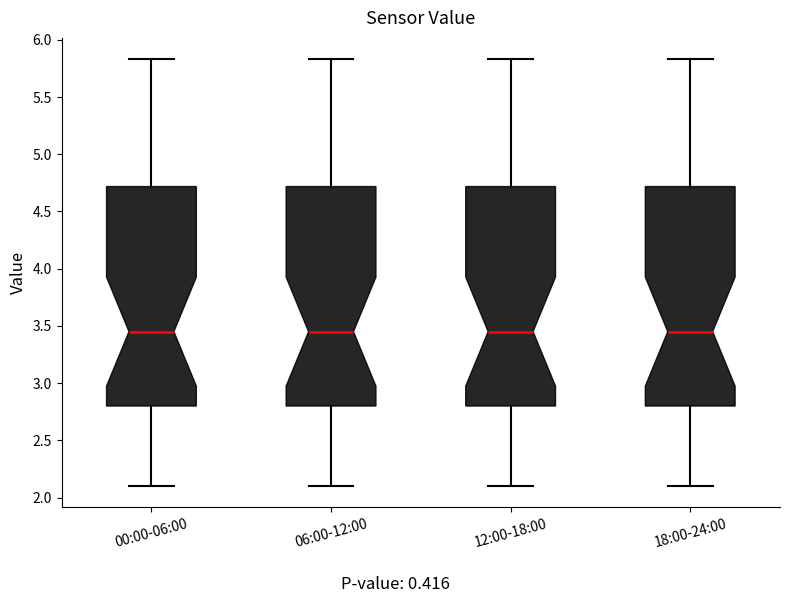

Reading left to right, read every box against the y-axis: the position of its median line, the range the box covers, and the ends of its whiskers. The values are not printed on the chart, so give them approximately, as read against the axis.

00:00-06:00: median 3.45, box 2.80 to 4.70, whiskers 2.10 to 5.85
06:00-12:00: median 3.45, box 2.80 to 4.70, whiskers 2.10 to 5.85
12:00-18:00: median 3.45, box 2.80 to 4.70, whiskers 2.10 to 5.85
18:00-24:00: median 3.45, box 2.80 to 4.70, whiskers 2.10 to 5.85